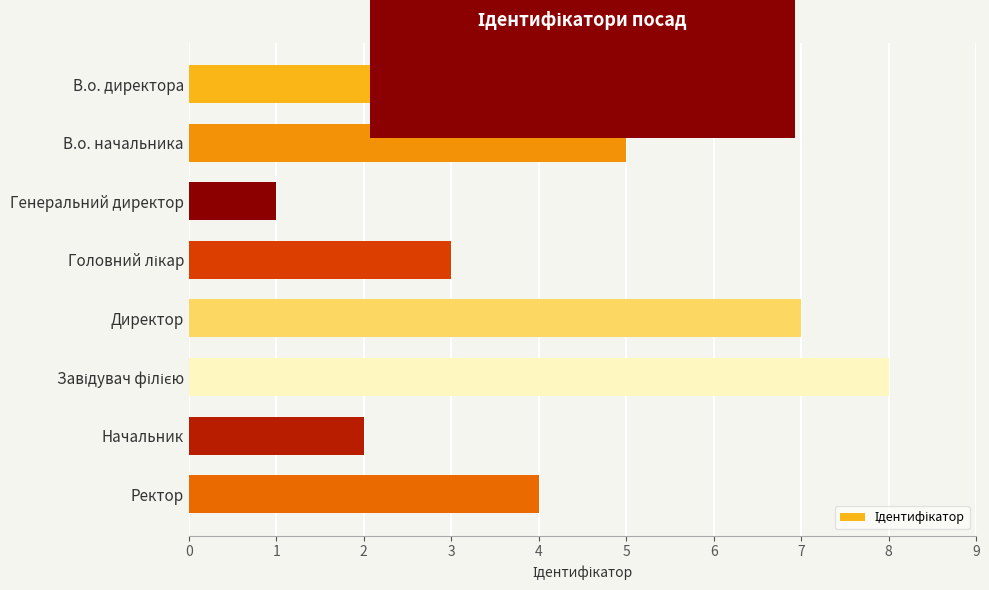

What position from the bottom is Начальник?

2